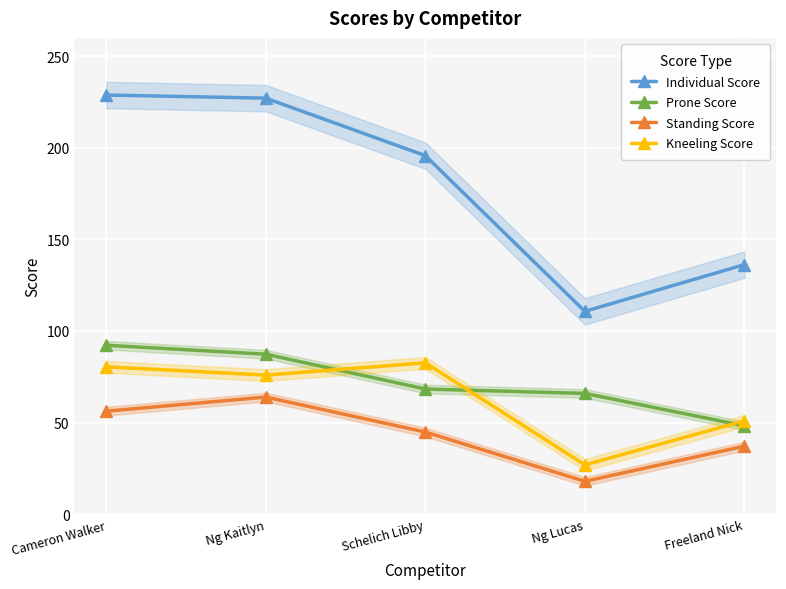

What is the difference between the Standing Score values at Schelich Libby and Ng Lucas?

26.9